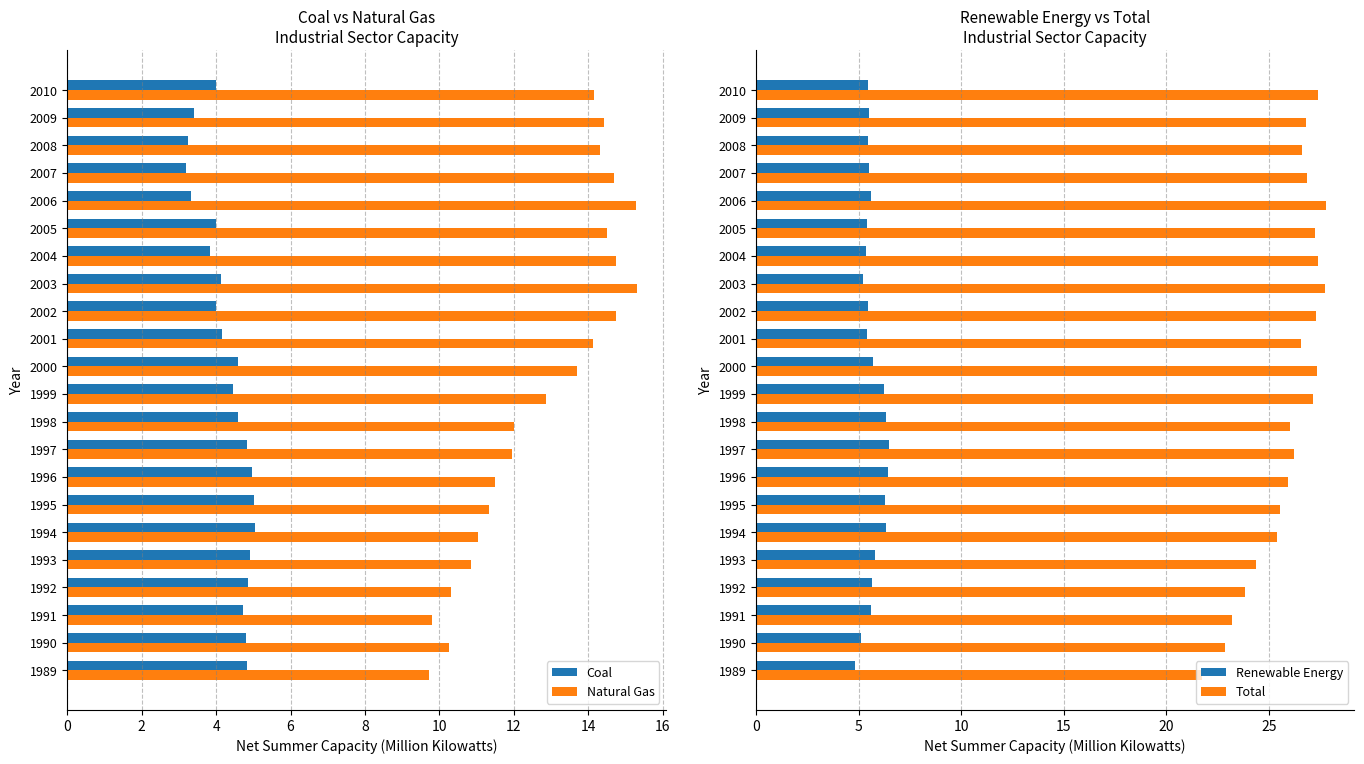

Which series has the largest range (max minus min)?

Total